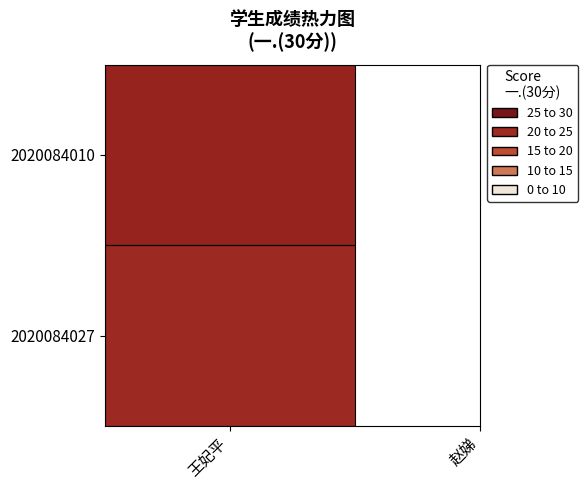

List the labels in order of value, largest first.

0, 1